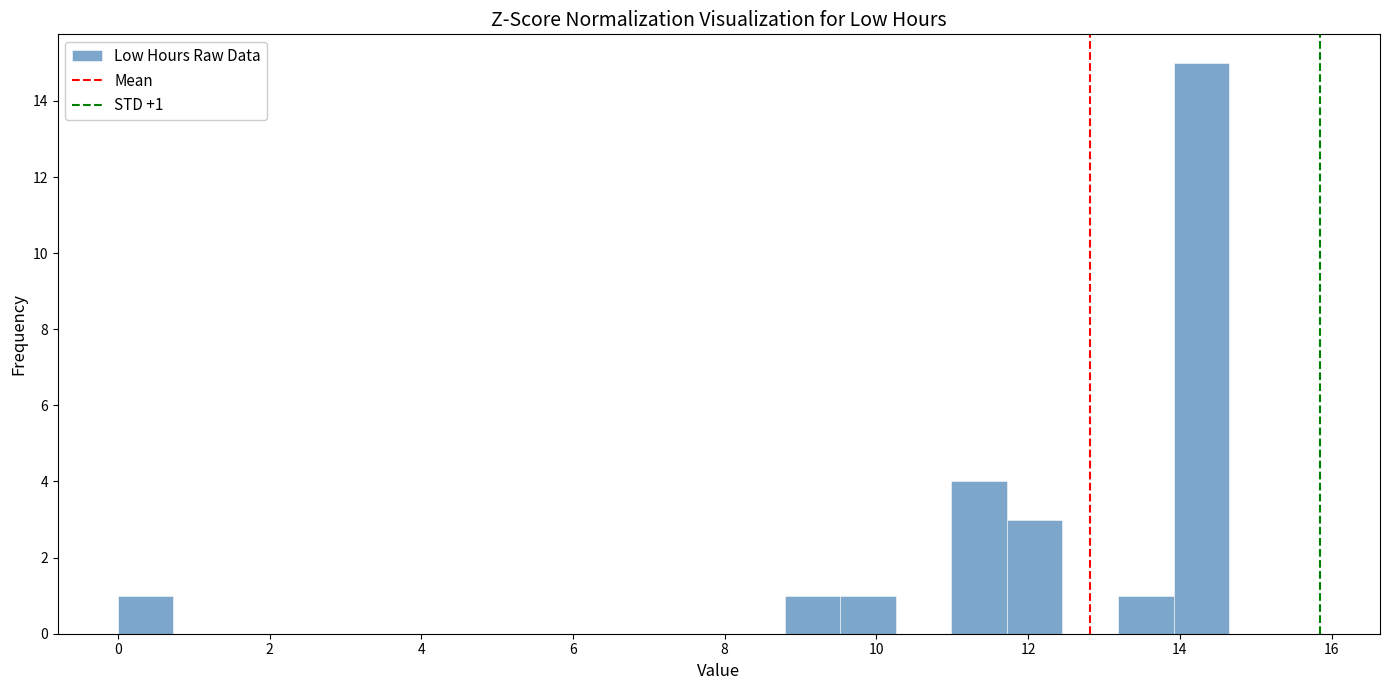

Around what value on the x-axis is the tallest bar? Give the approximate position of its centre, as read against the axis.

14.2